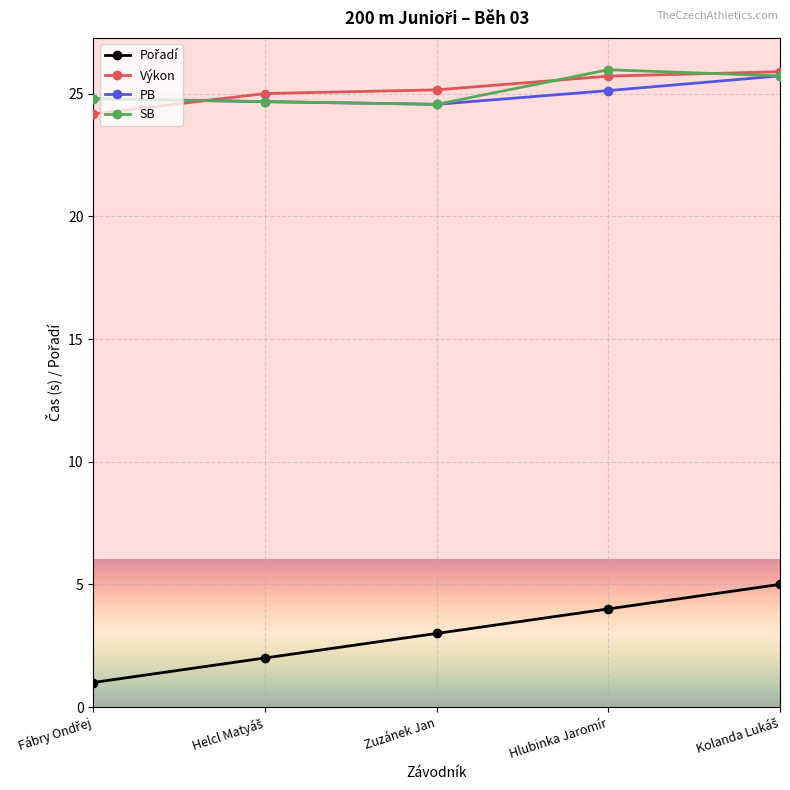

The PB series shows 37.7 at Hlubinka Jaromír. True or false?

False